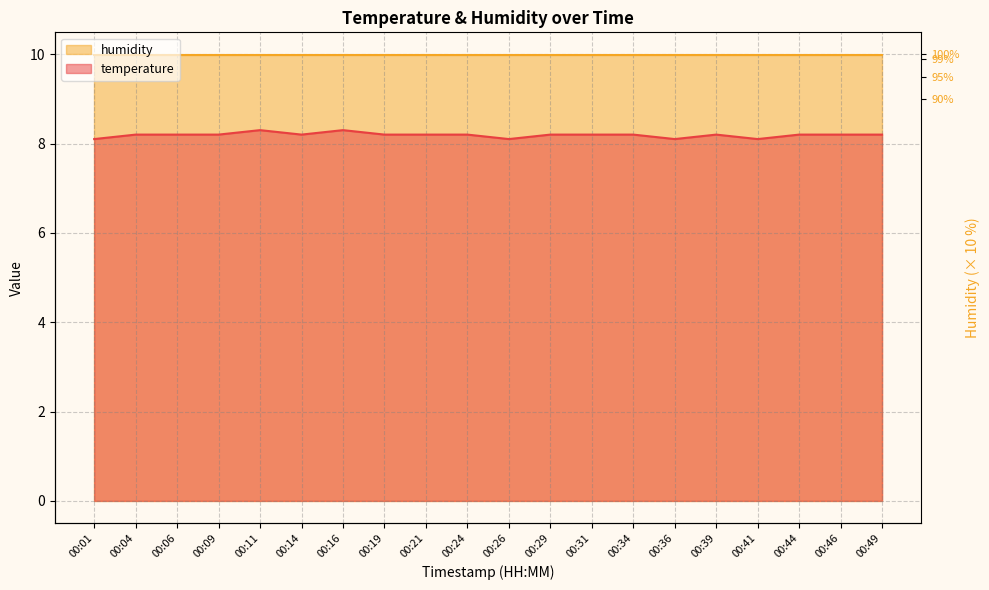

Does the chart display data point markers on the line(s)?

No